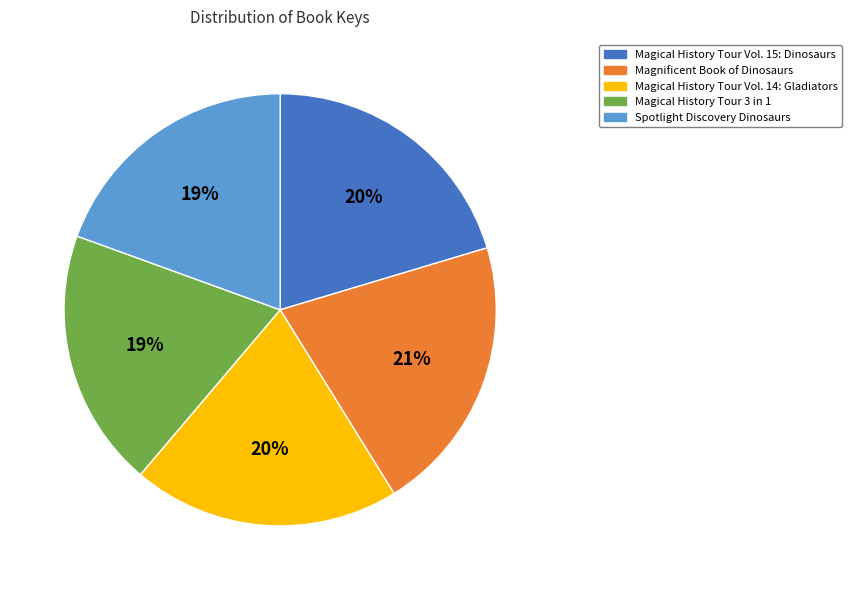

To the nearest percent, what portion does Spotlight Discovery Dinosaurs represent?

19%